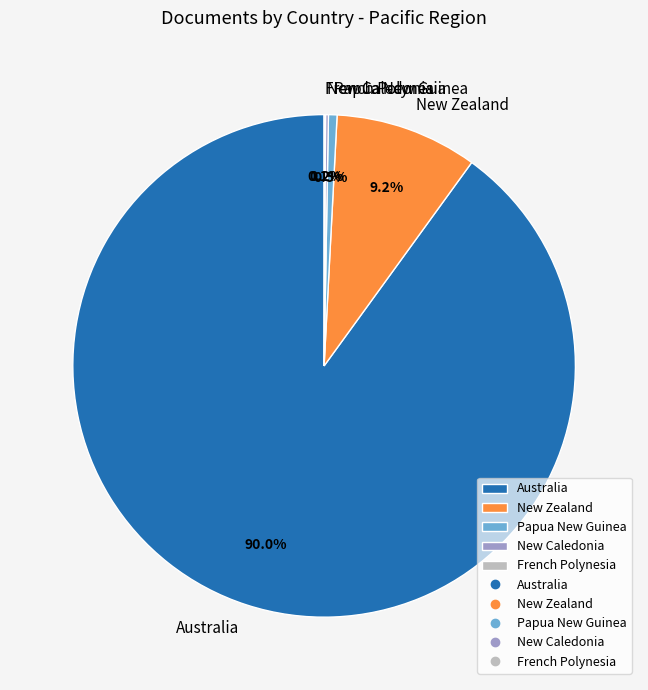

How much of the chart is everything except New Zealand?

90.8%